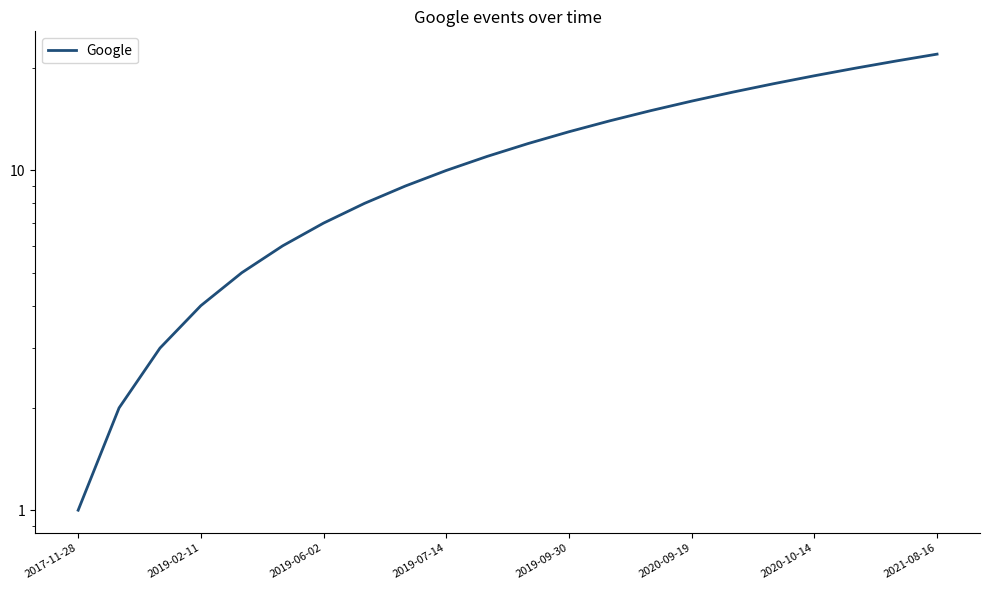

How many data points does each series have?

22